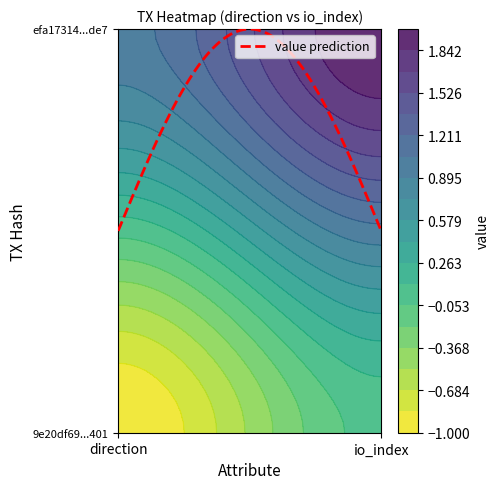

What is the sum of all efa17314e449a61be5f3a8315f0752fa08a0de7 values?

3